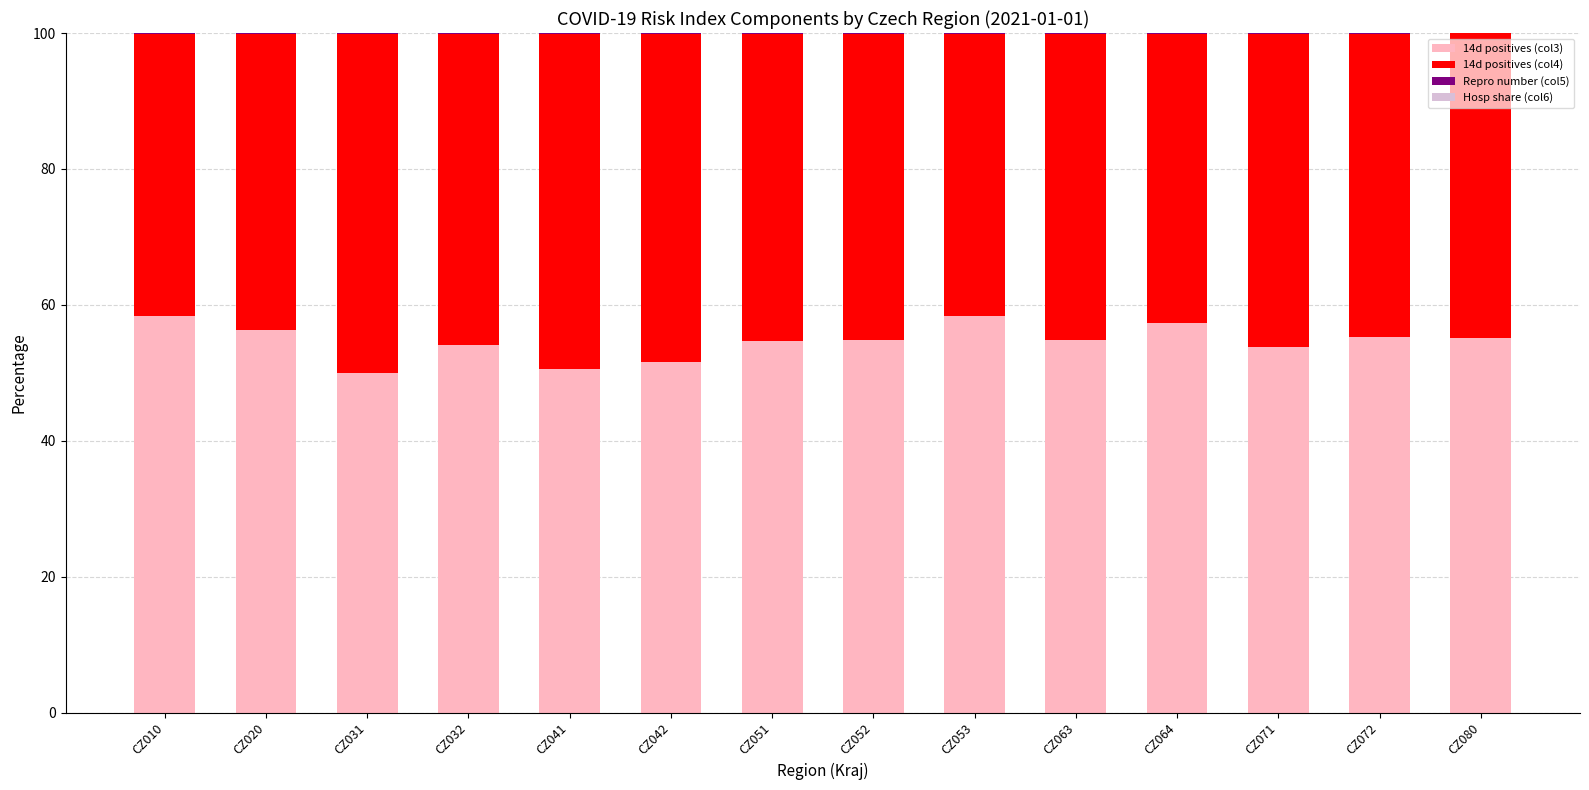

Is it true that 14d positives (col3) equals 54.7 at CZ051?

True